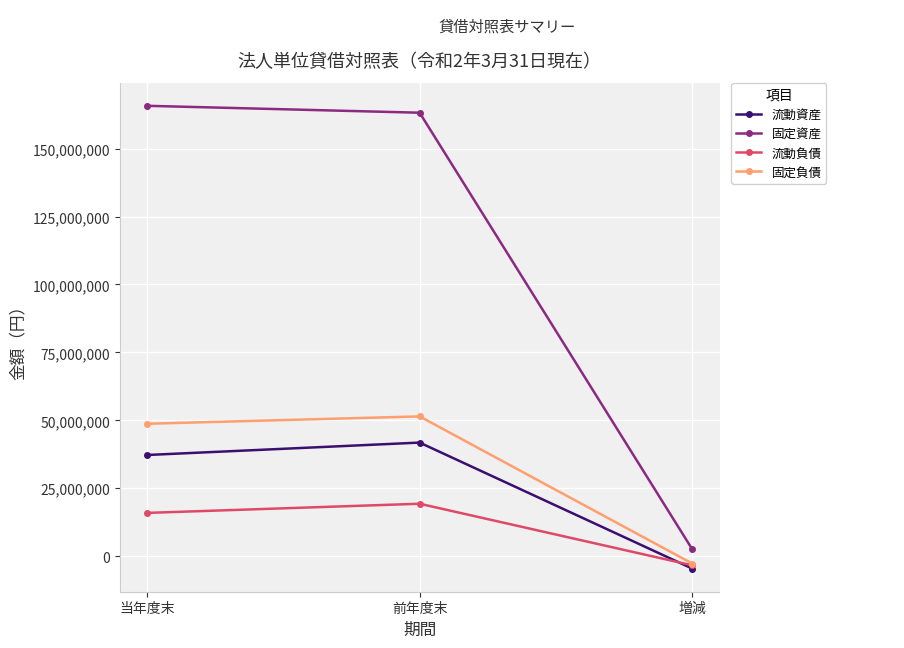

What is the spread (max minus min) of values at 前年度末?

143931071